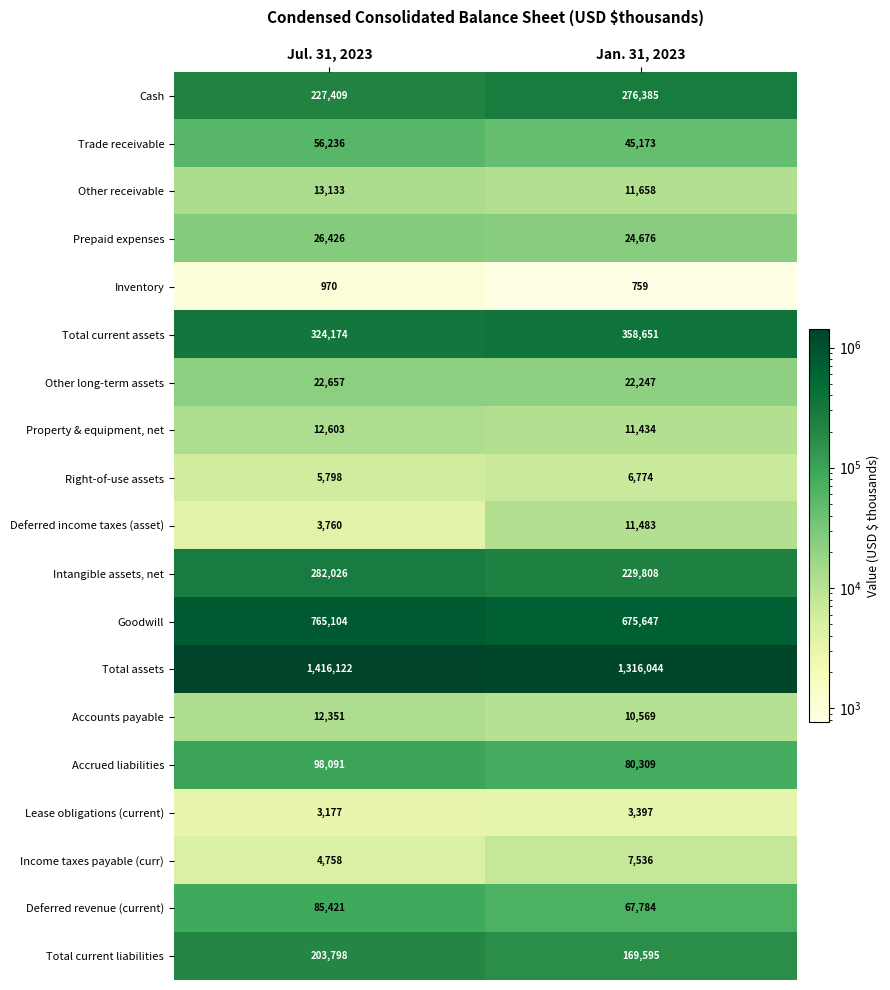

True or false: Lease obligations (current) has a value of 2235 at Jan. 31, 2023.

False